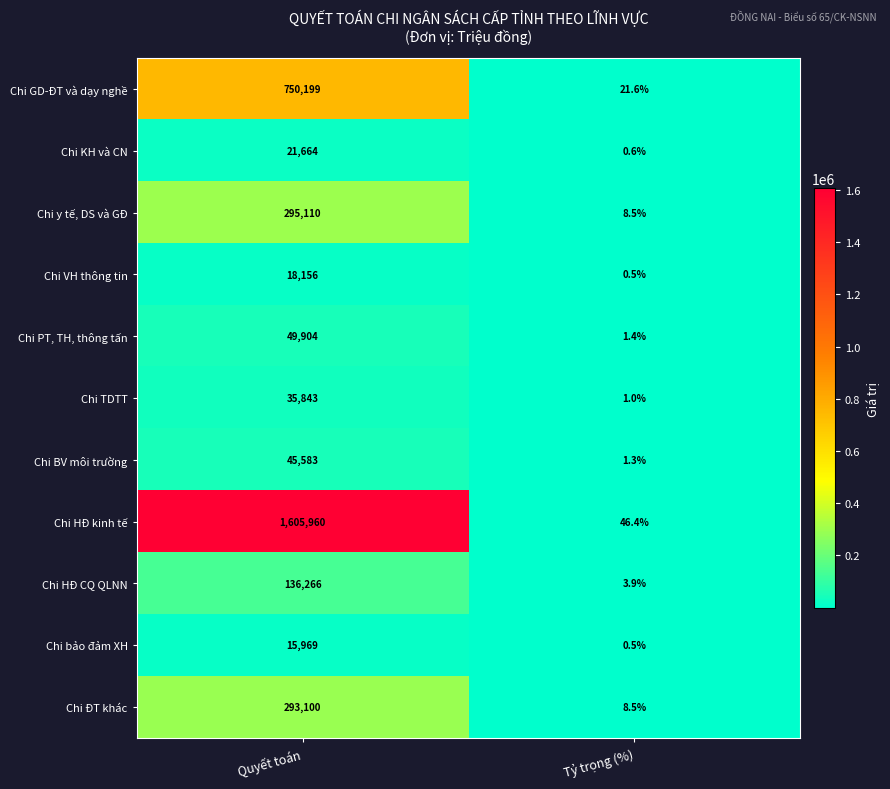

Is it true that Chi y tế, DS và GĐ equals 8.5 at Tỷ trọng (%)?

True